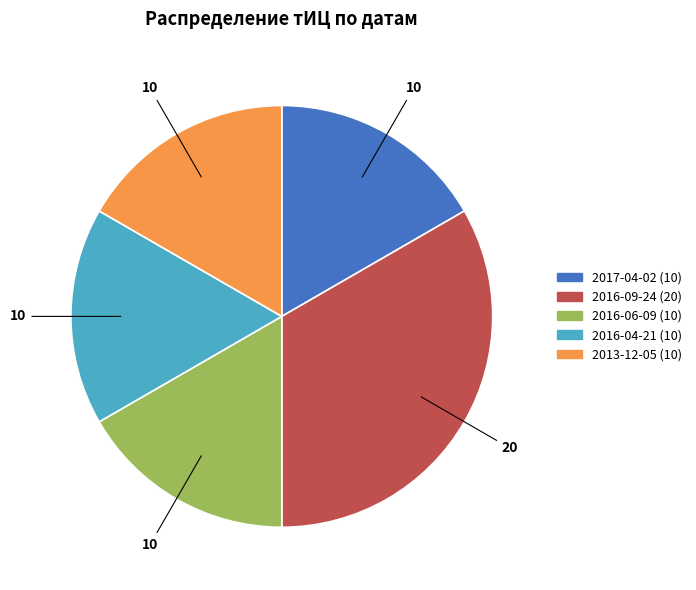

Is there any slice that represents more than half of the pie?

No